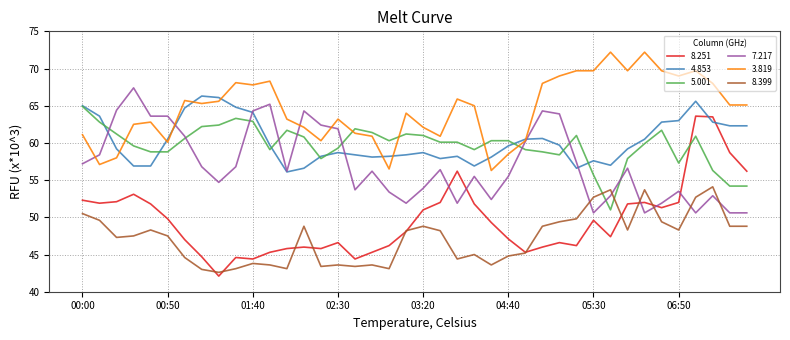

Which series has the widest spread of values?

8.251